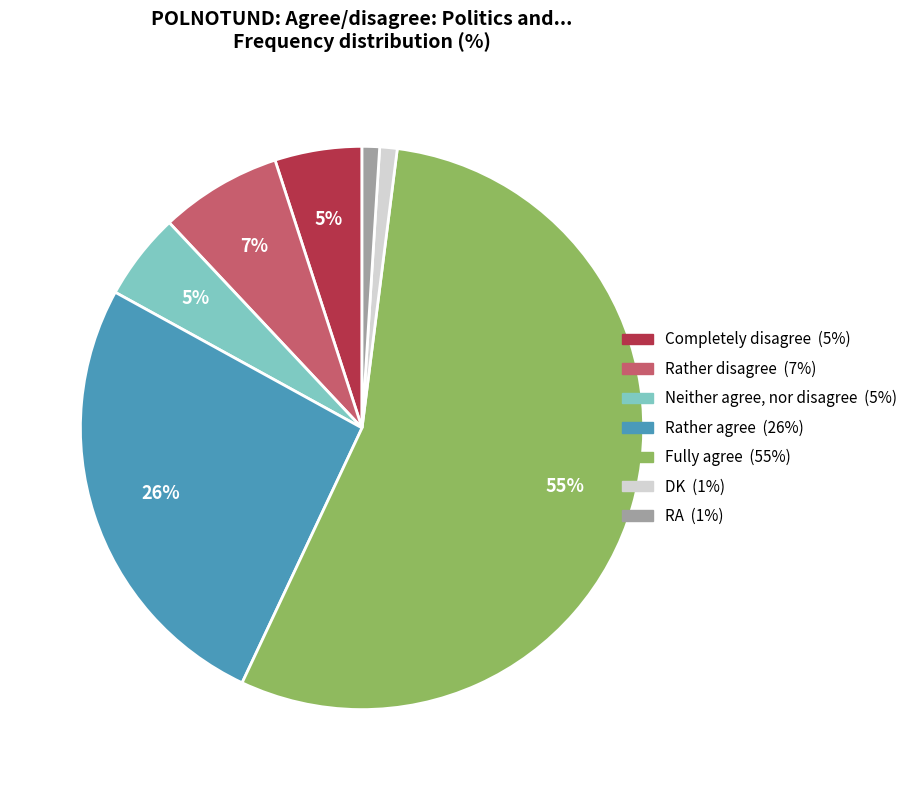

What is the largest slice in the pie chart?

Fully agree